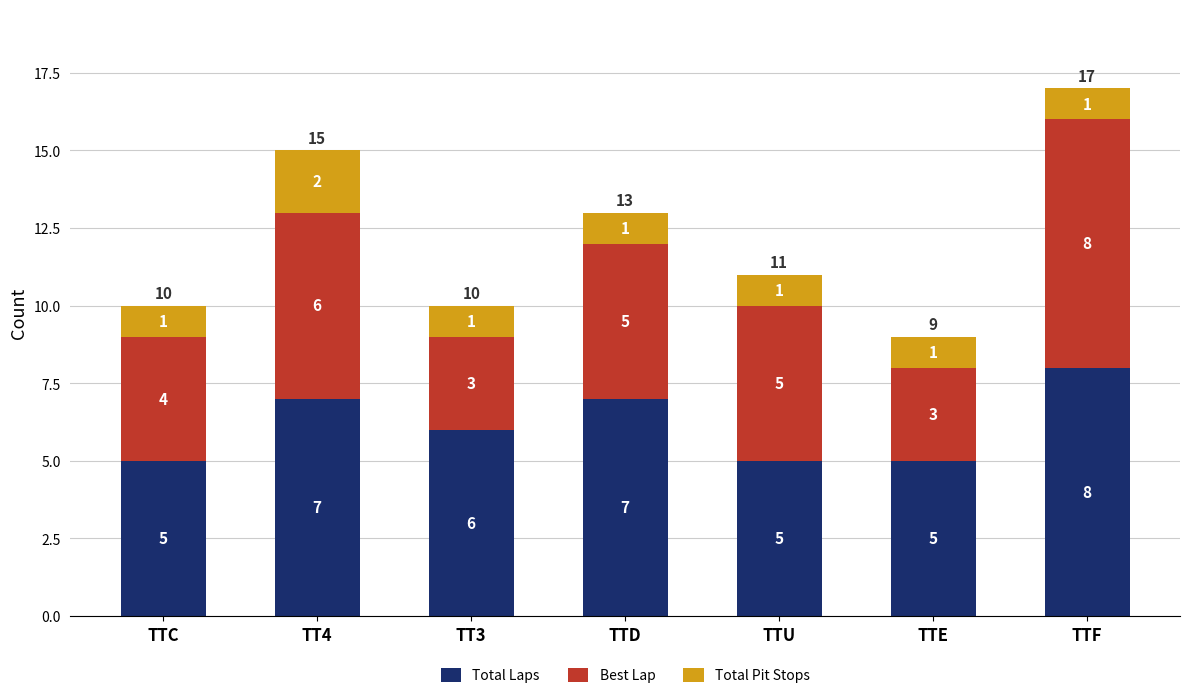

Reading left to right, transcribe the values for Total Laps.

TTC=5	TT4=7	TT3=6	TTD=7	TTU=5	TTE=5	TTF=8